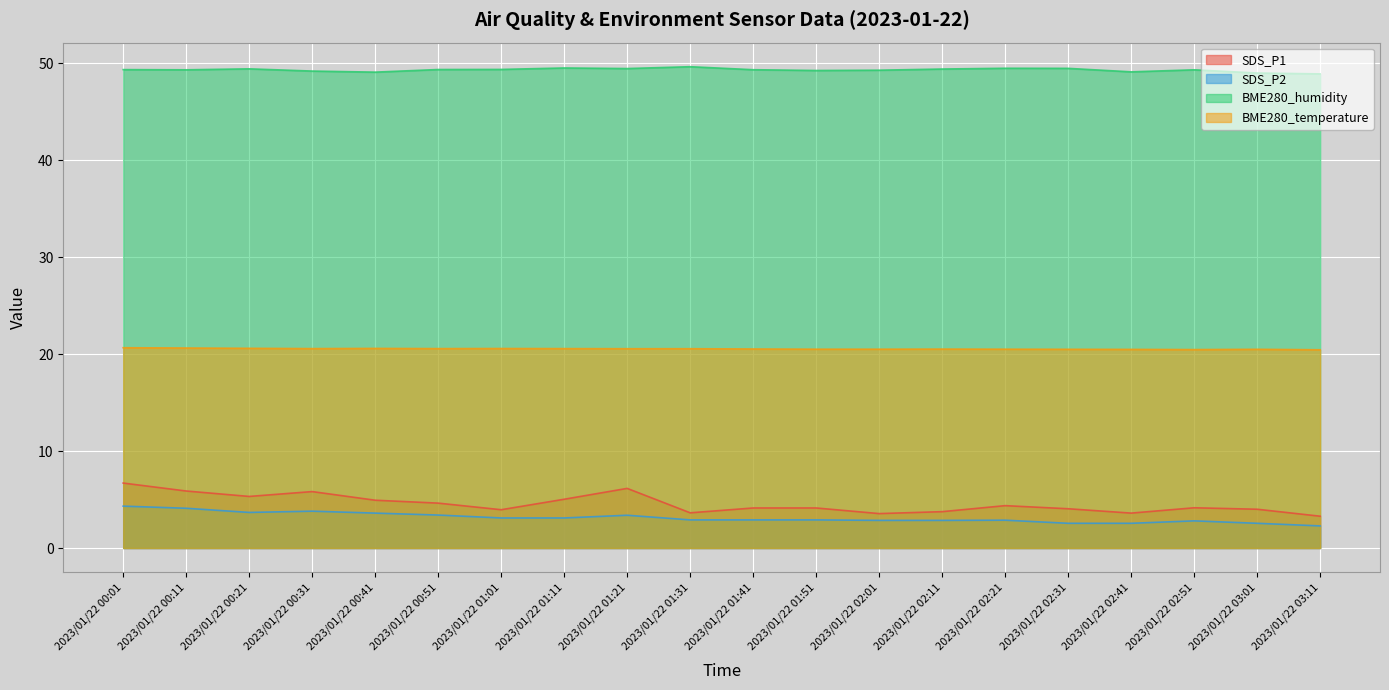

Which category has the highest value across all series?

2023/01/22 01:31